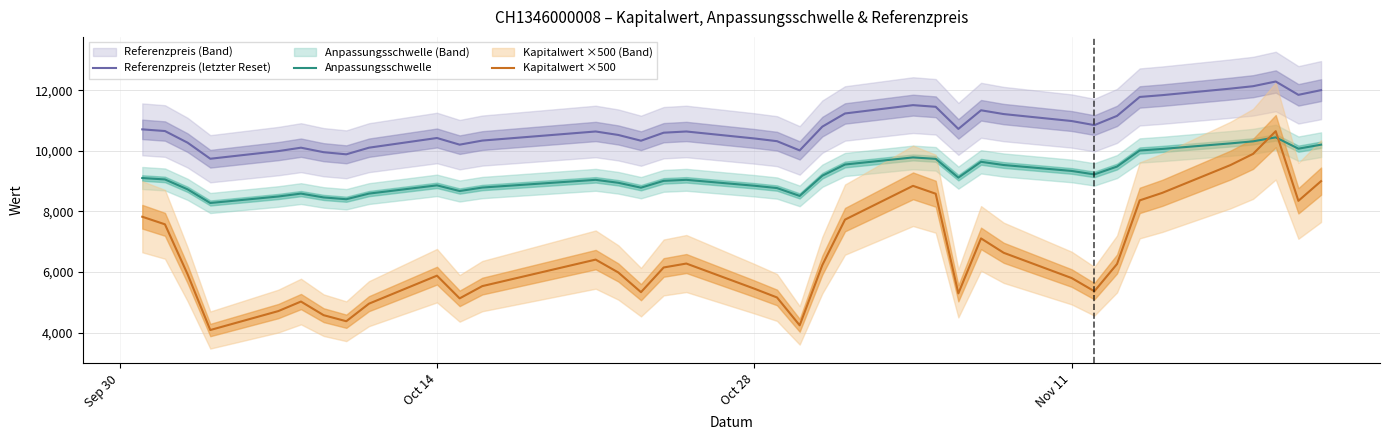

The value of Anpassungsschwelle at Oct 14 is 12417.2. True or false?

False